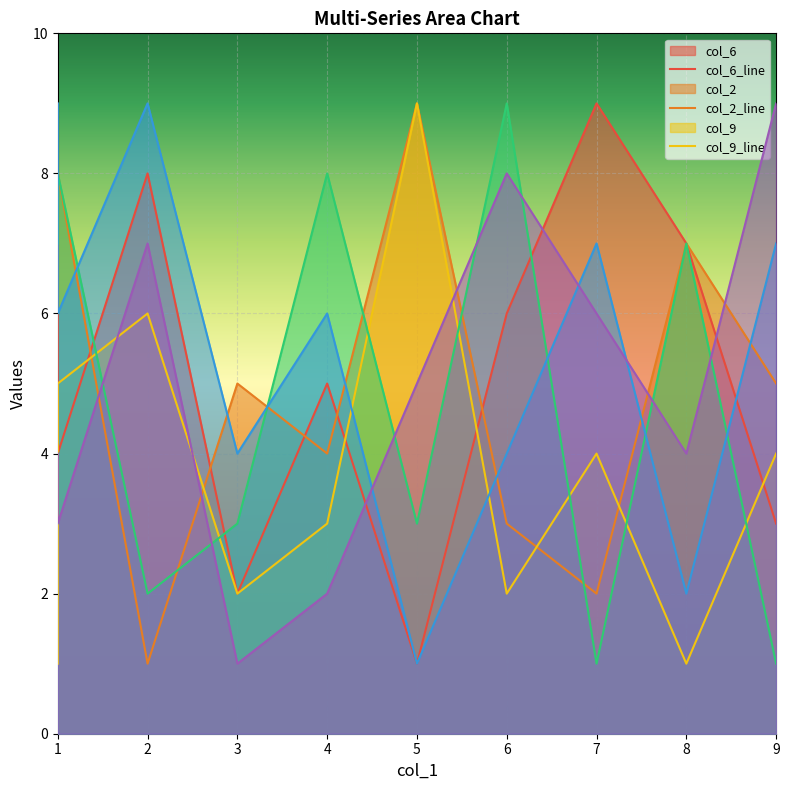

How many lines are shown in the chart?

6